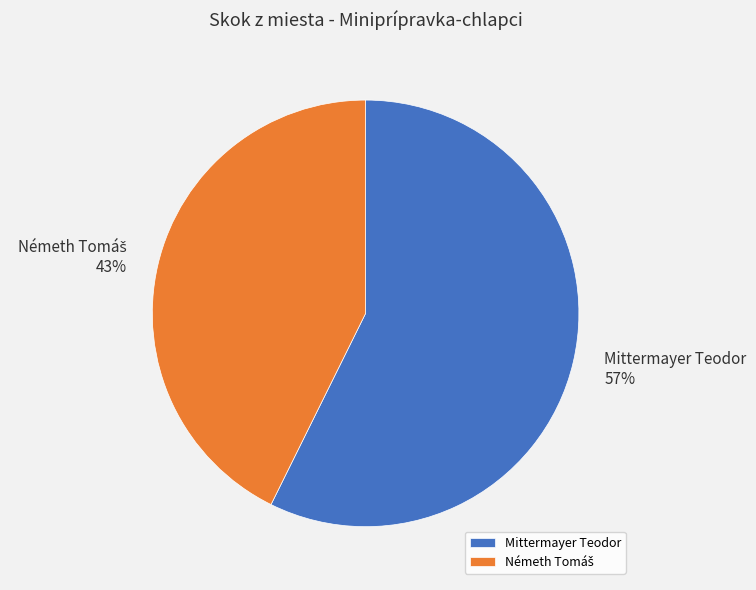

Which category has the biggest portion of the pie?

Mittermayer Teodor